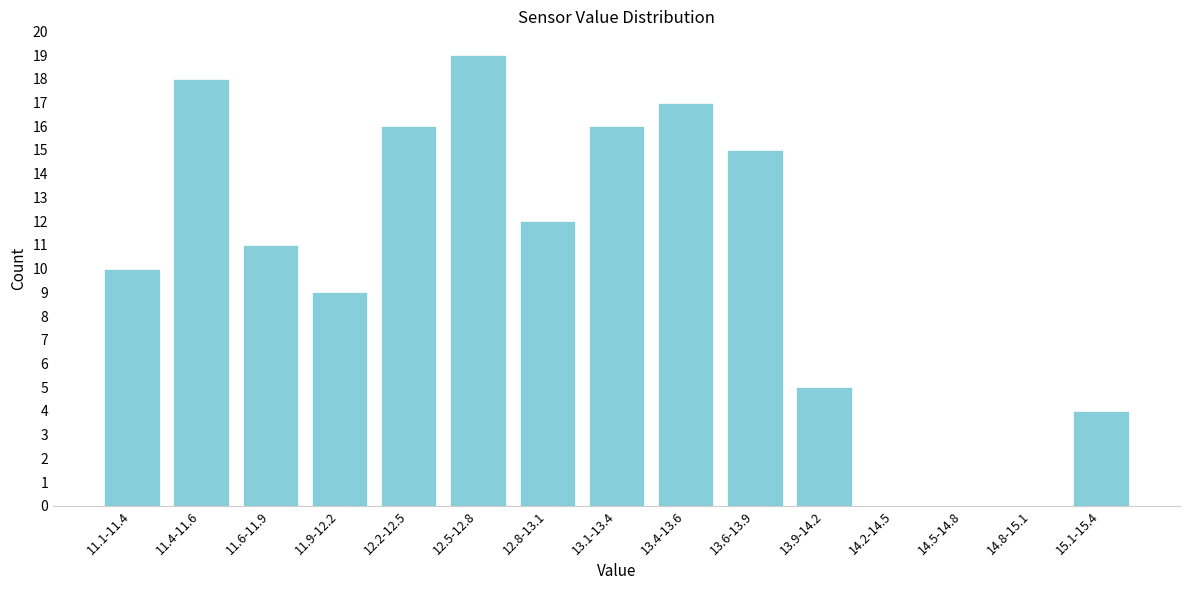

Reading left to right, what are all the values shown in this chart?

11.1-11.4=10	11.4-11.6=18	11.6-11.9=11	11.9-12.2=9	12.2-12.5=16	12.5-12.8=19	12.8-13.1=12	13.1-13.4=16	13.4-13.6=17	13.6-13.9=15	13.9-14.2=5	14.2-14.5=0	14.5-14.8=0	14.8-15.1=0	15.1-15.4=4